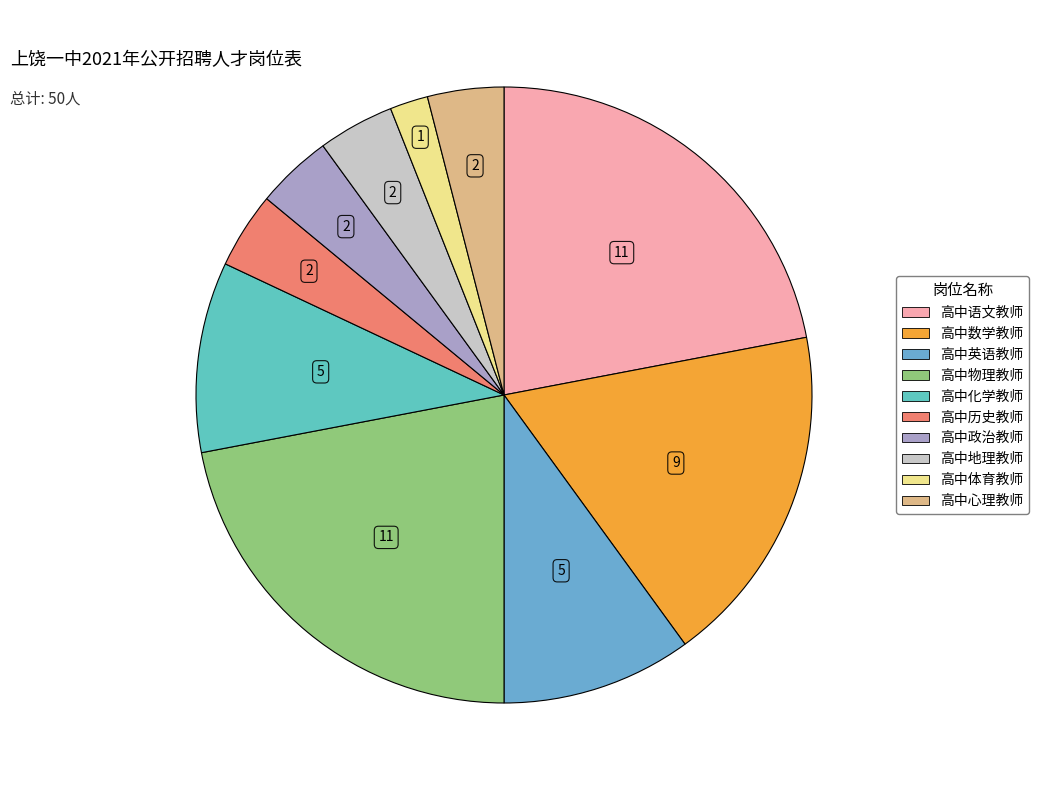

How many slices are in this pie chart?

10